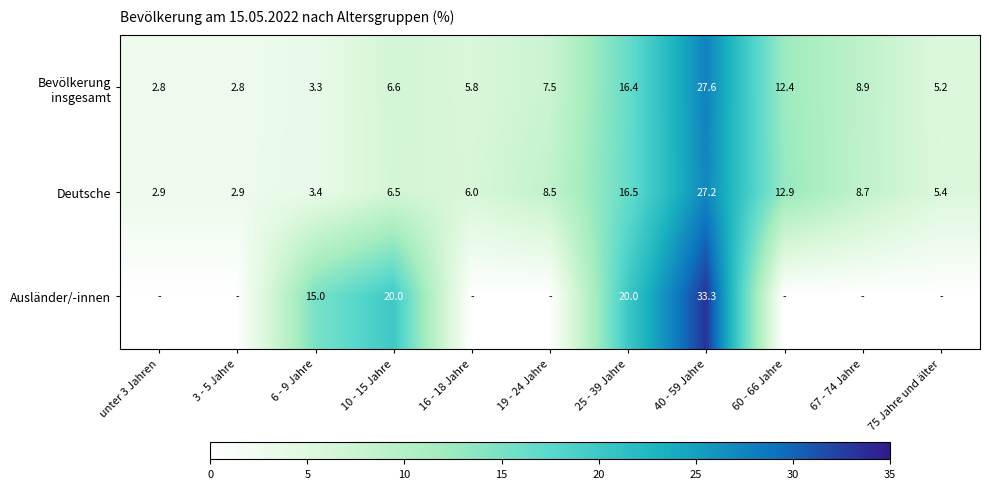

True or false: Deutsche has a value of 8.7 at 67 - 74 Jahre.

True